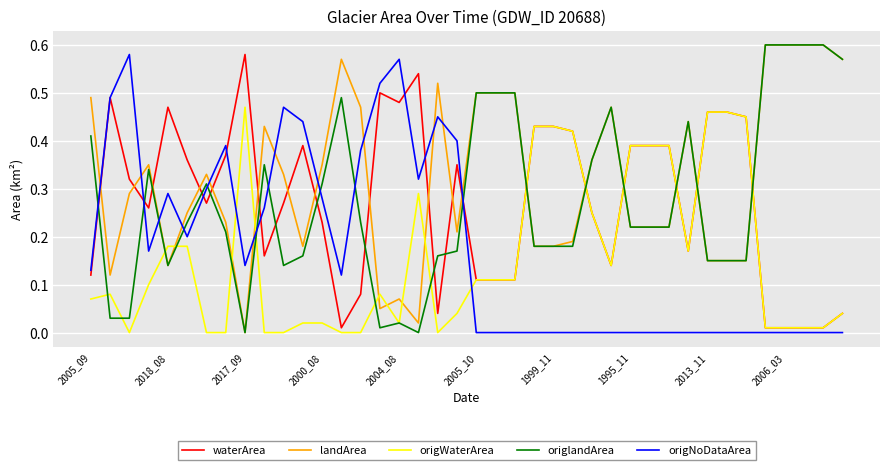

Which series has the largest total across all categories?

landArea